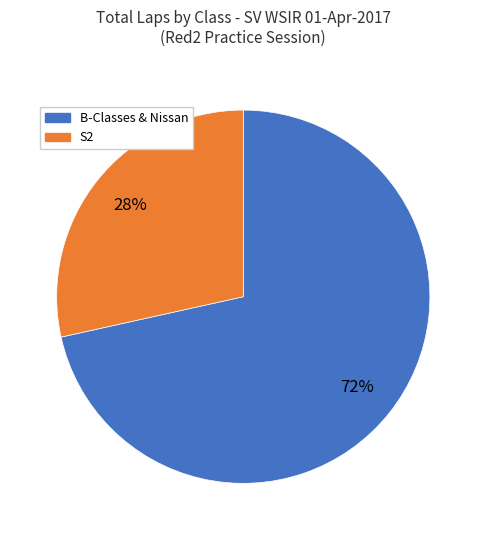

Is there any slice that represents more than half of the pie?

Yes